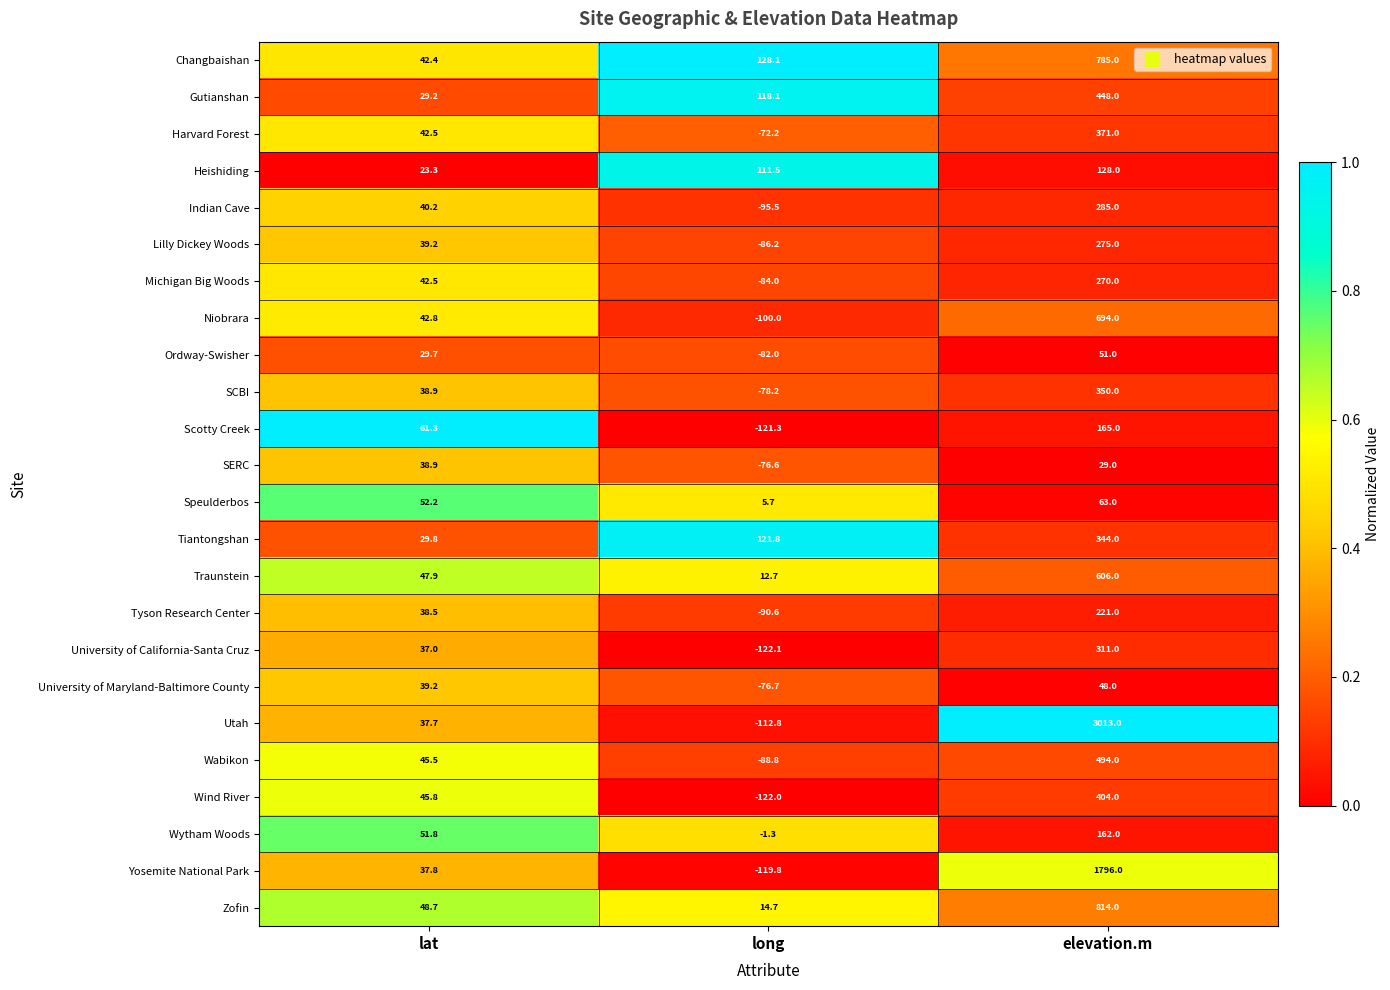

The value of Yosemite National Park at lat is 37.8. True or false?

True